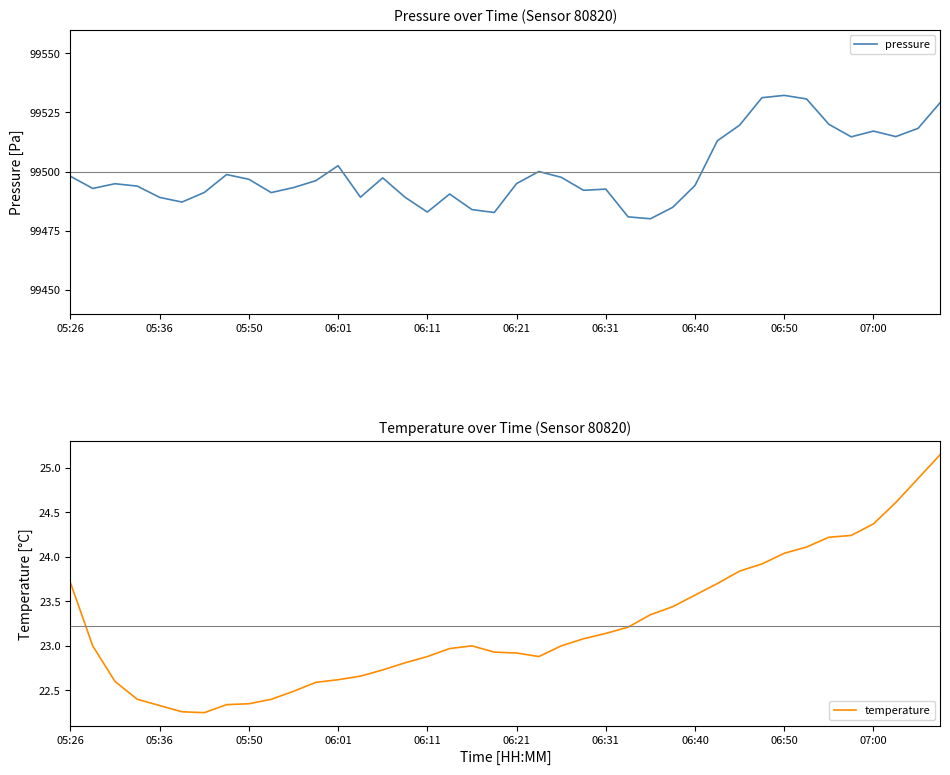

What is the difference between the maximum and minimum values in the pressure series?

52.1